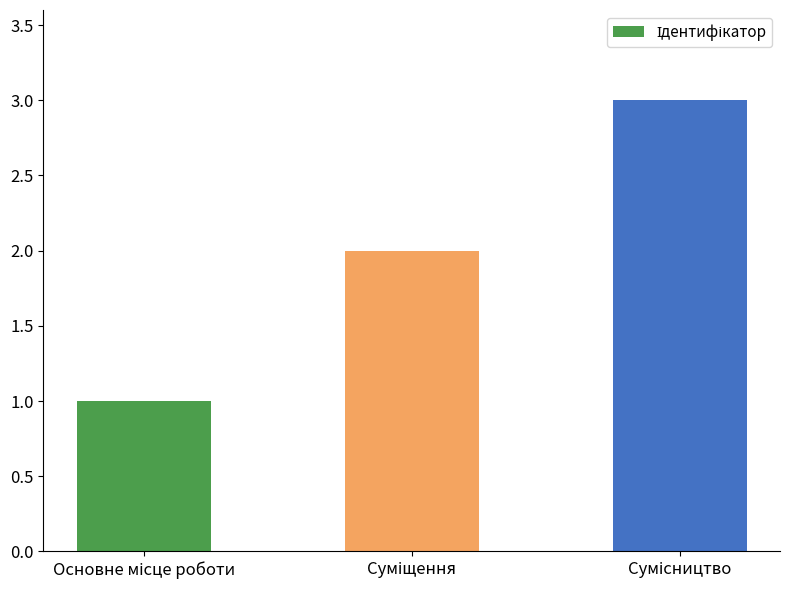

What is the greatest value displayed?

3